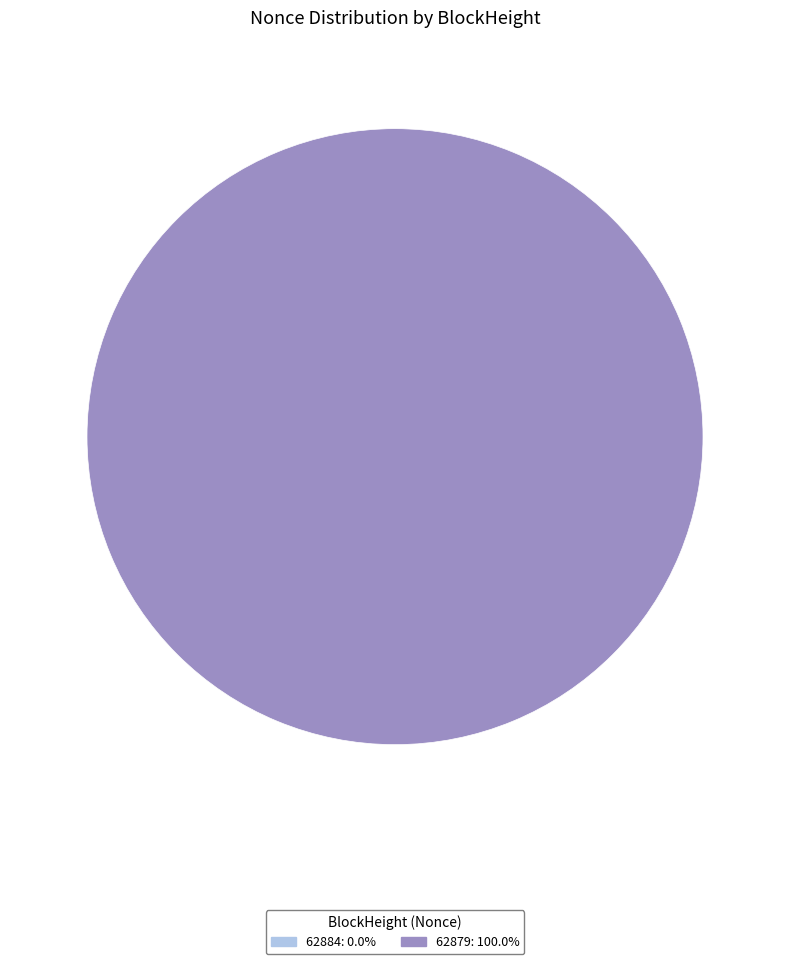

What percentage do 62884 and 62879 together represent?

100.0%